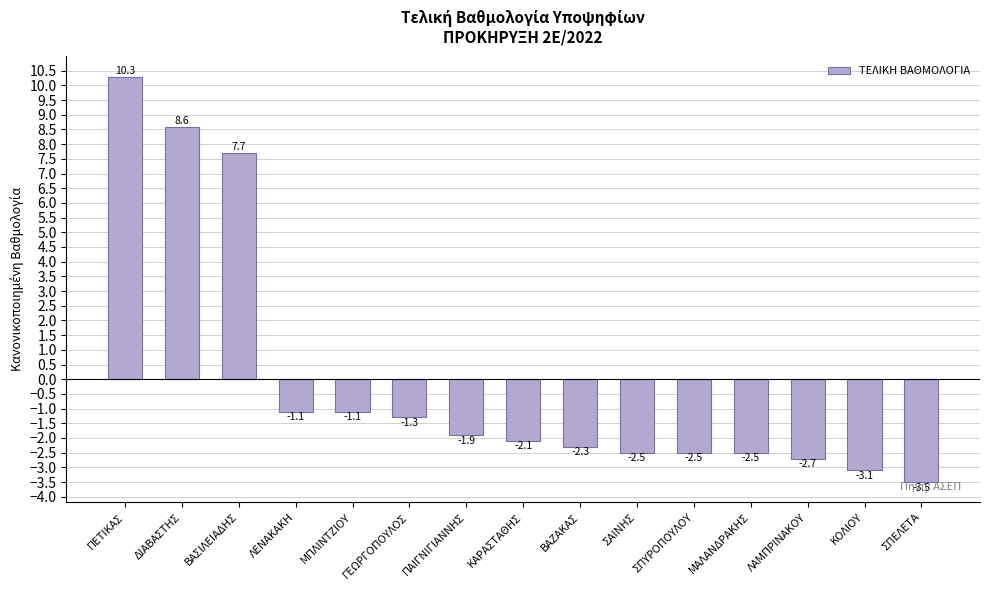

At which label does the data first exceed -2?

ΠΕΤΙΚΑΣ